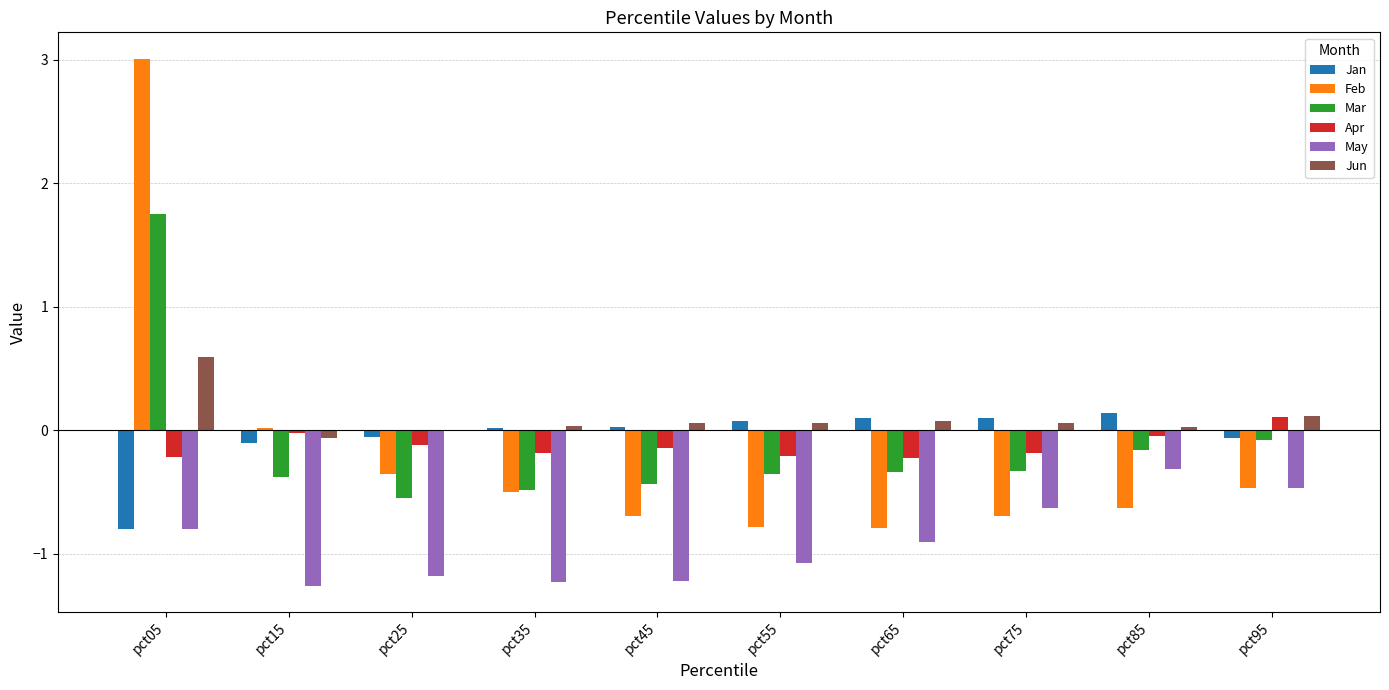

How many groups of bars are there?

10